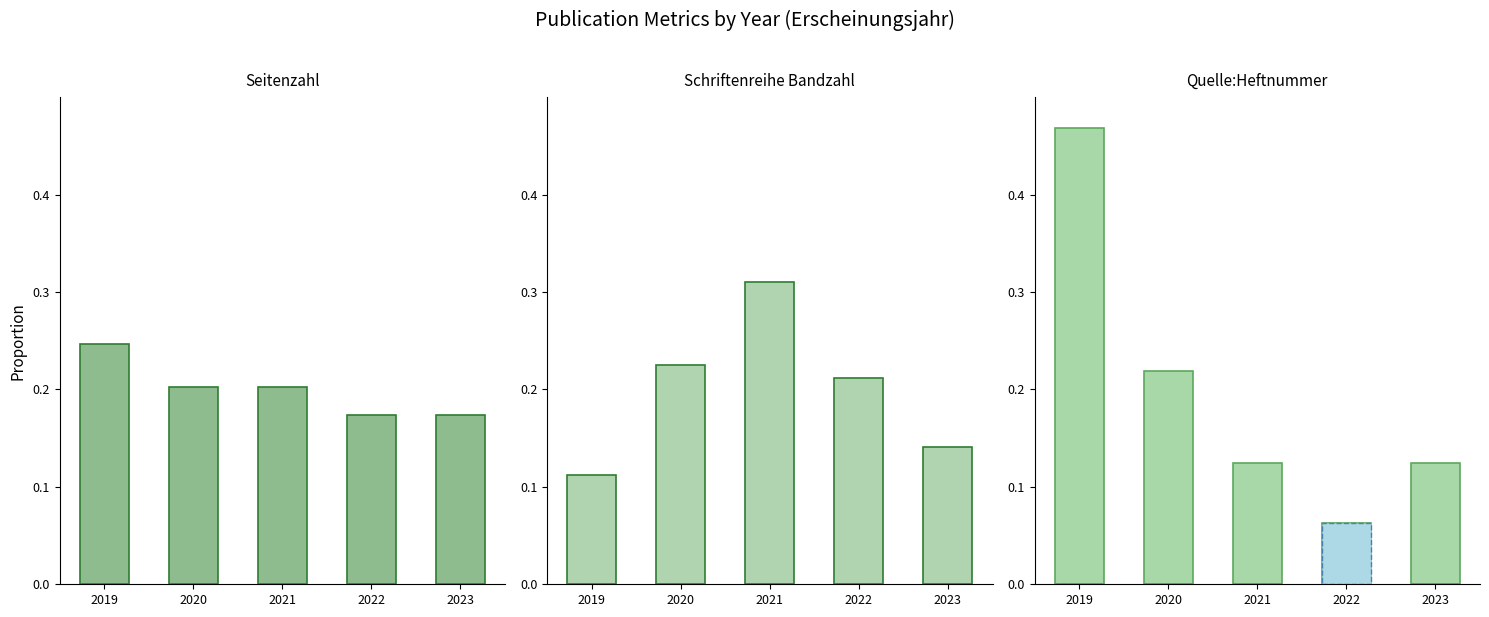

What is the difference between the second highest and minimum values in the Quelle:Heftnummer series?

0.2